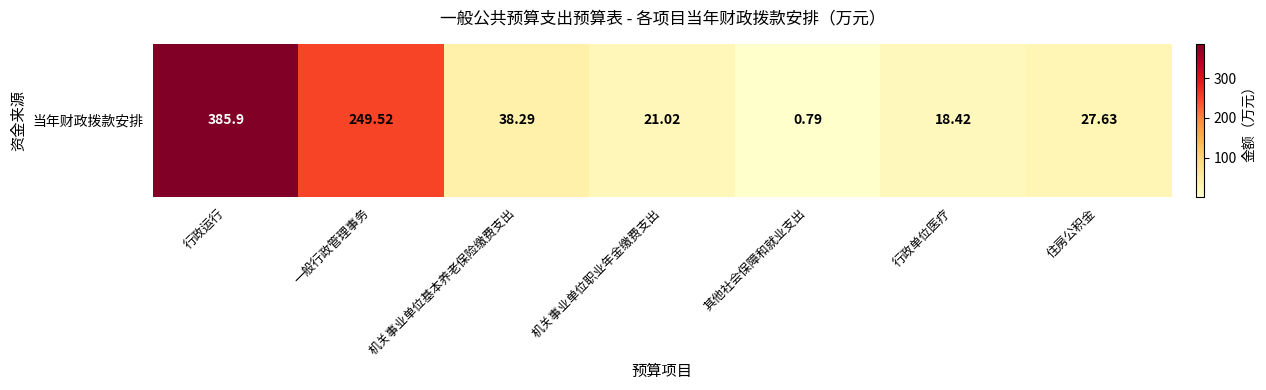

What is the average value?

105.9